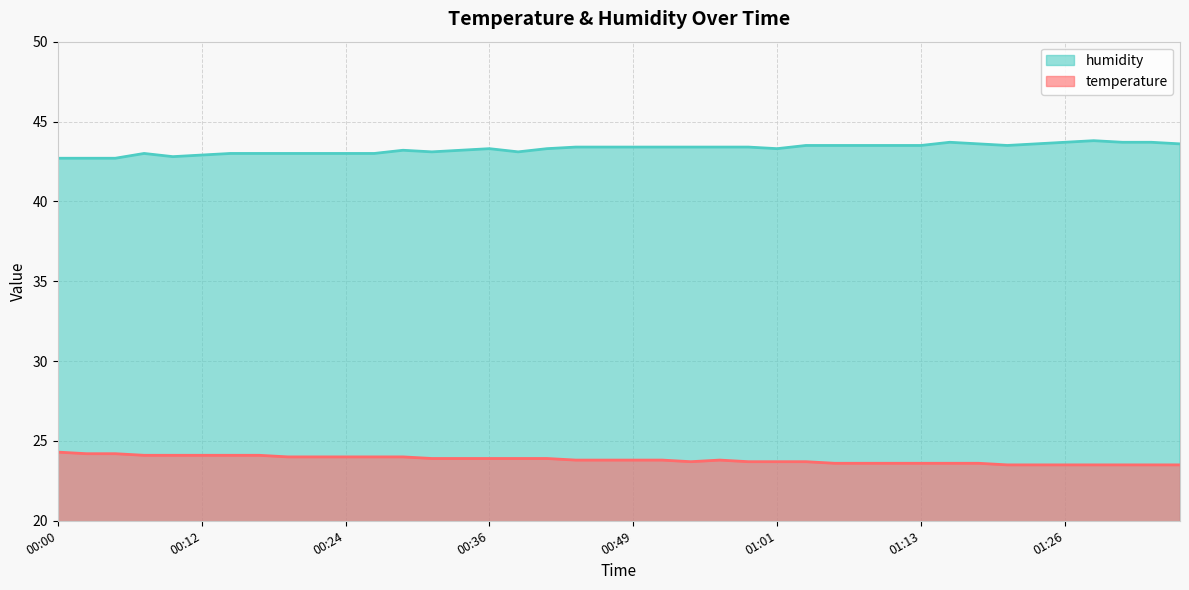

True or false: temperature and humidity intersect in this chart.

False